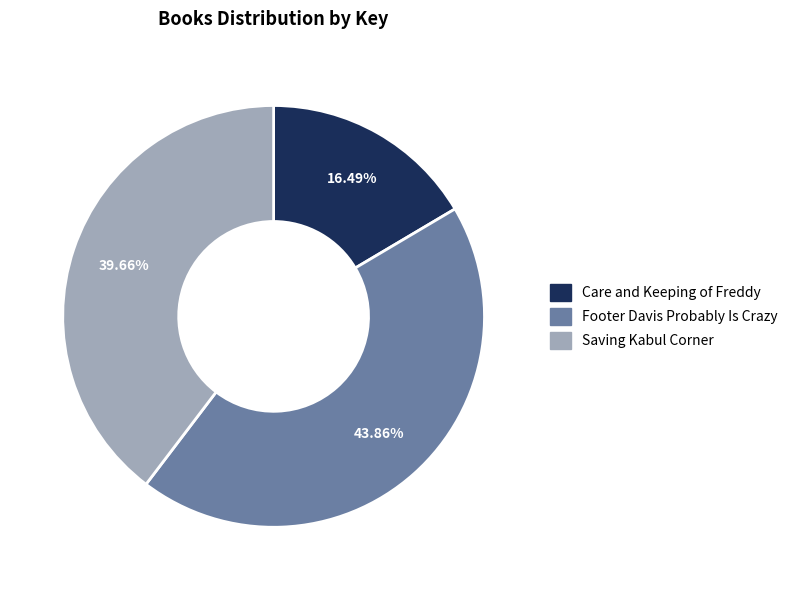

Which category has the biggest portion of the pie?

Footer Davis Probably Is Crazy